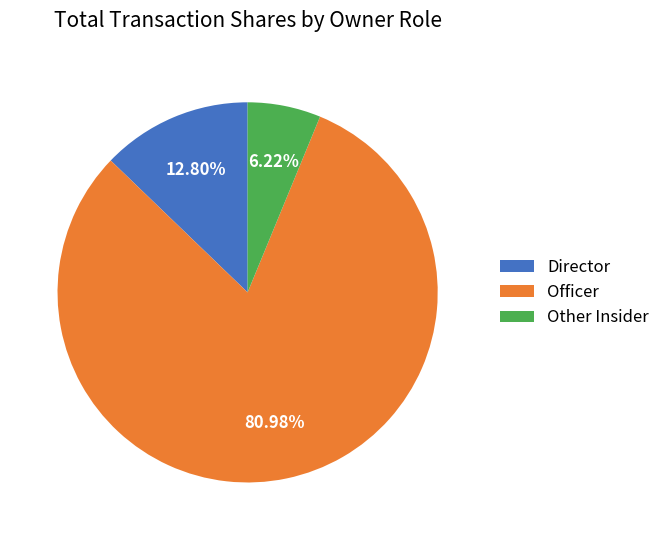

Which slice represents more than half of the pie?

Officer